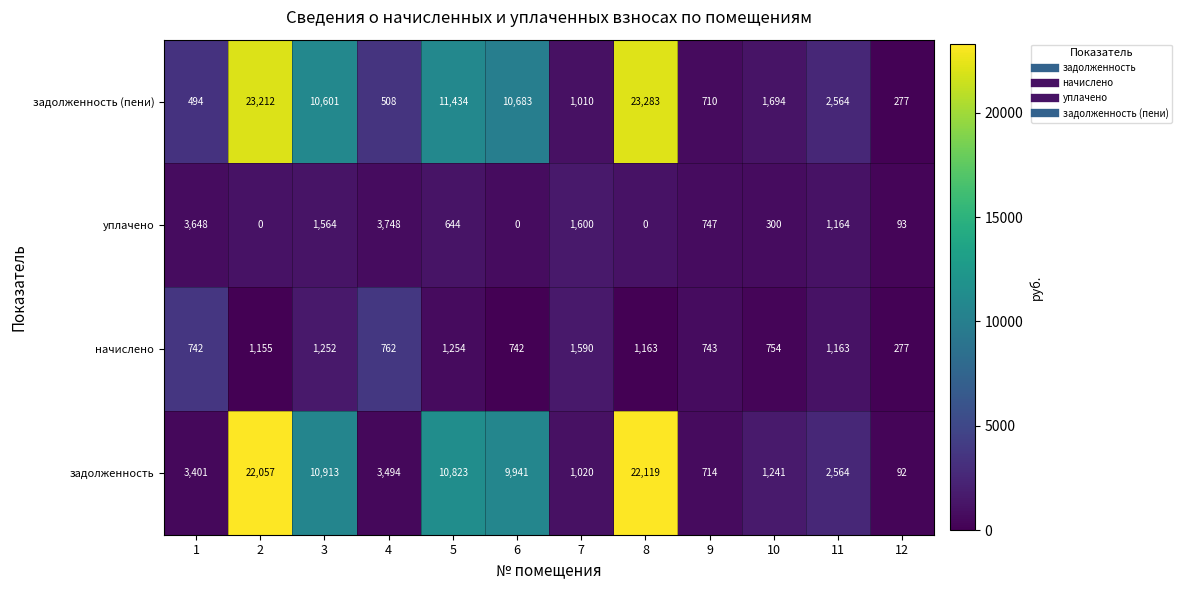

What is the difference between the maximum and second lowest values in the начислено series?

848